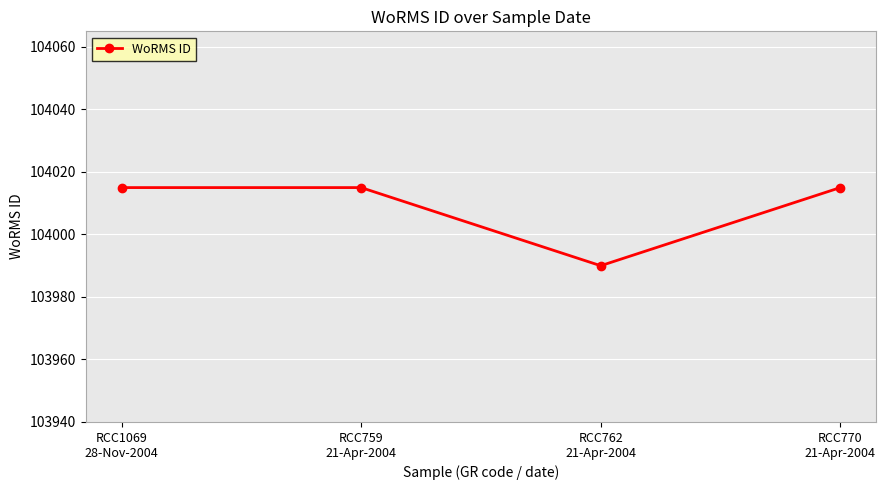

Reading left to right, extract all data points from this chart.

RCC1069
28-Nov-2004=104015	RCC759
21-Apr-2004=104015	RCC762
21-Apr-2004=103990	RCC770
21-Apr-2004=104015